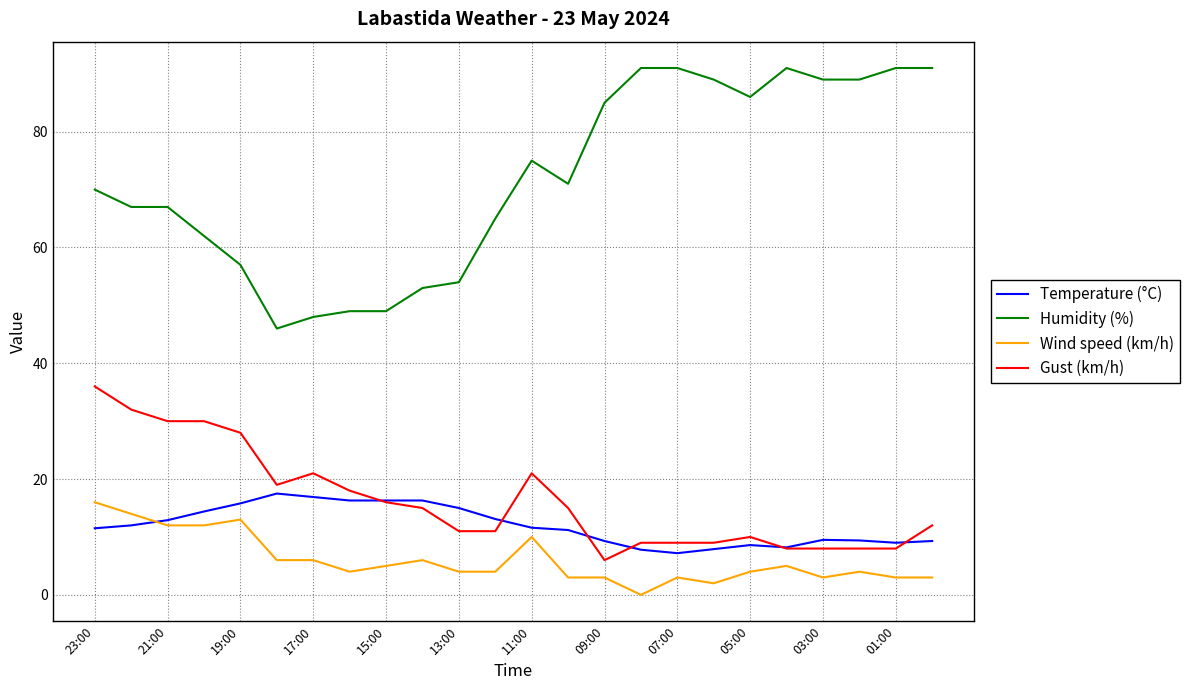

True or false: Gust (km/h) has more than 1 interior local peaks.

True